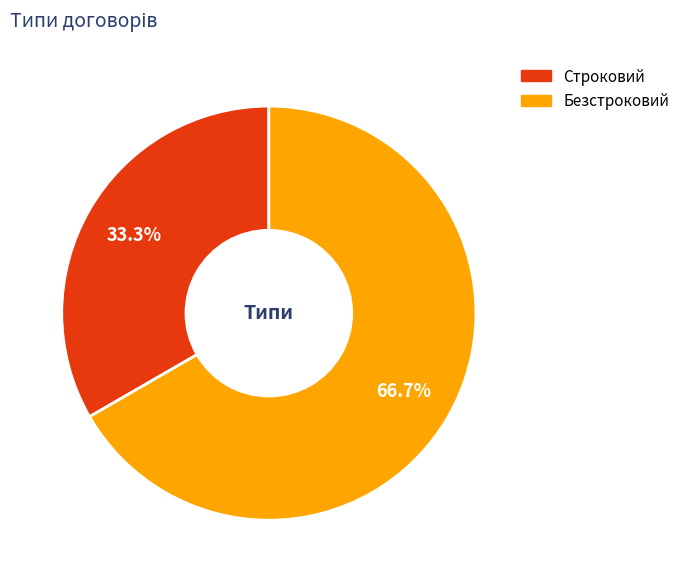

What is the smallest slice in the pie chart?

Строковий